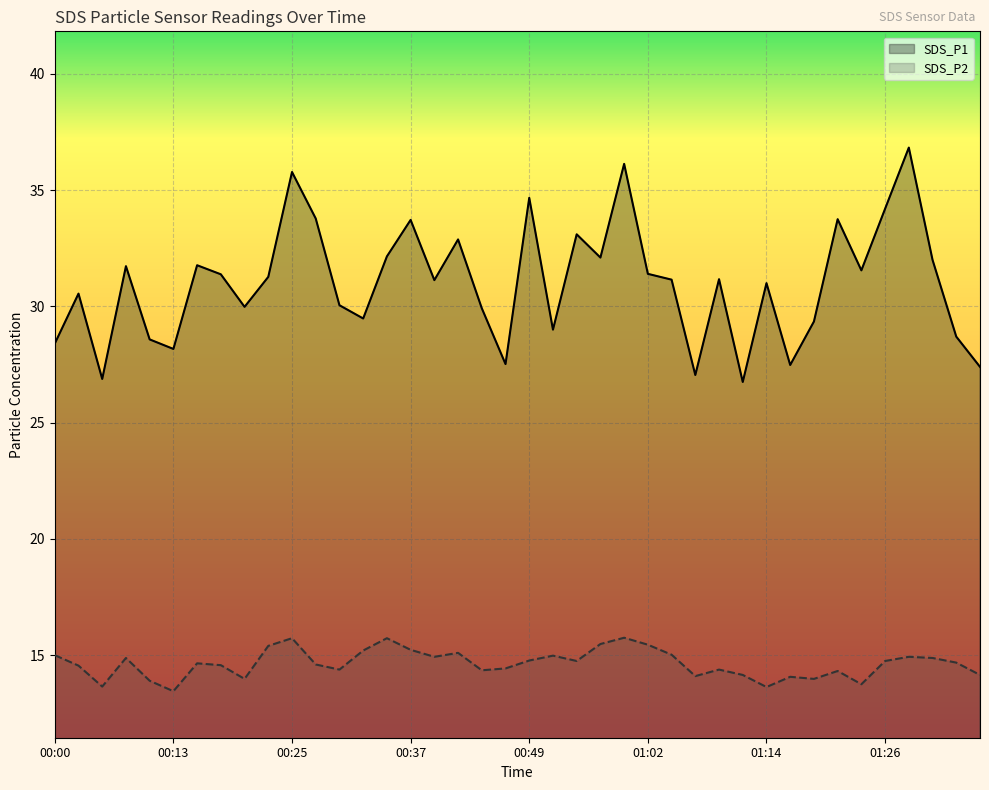

At how many categories does at least one series exceed 28?

34